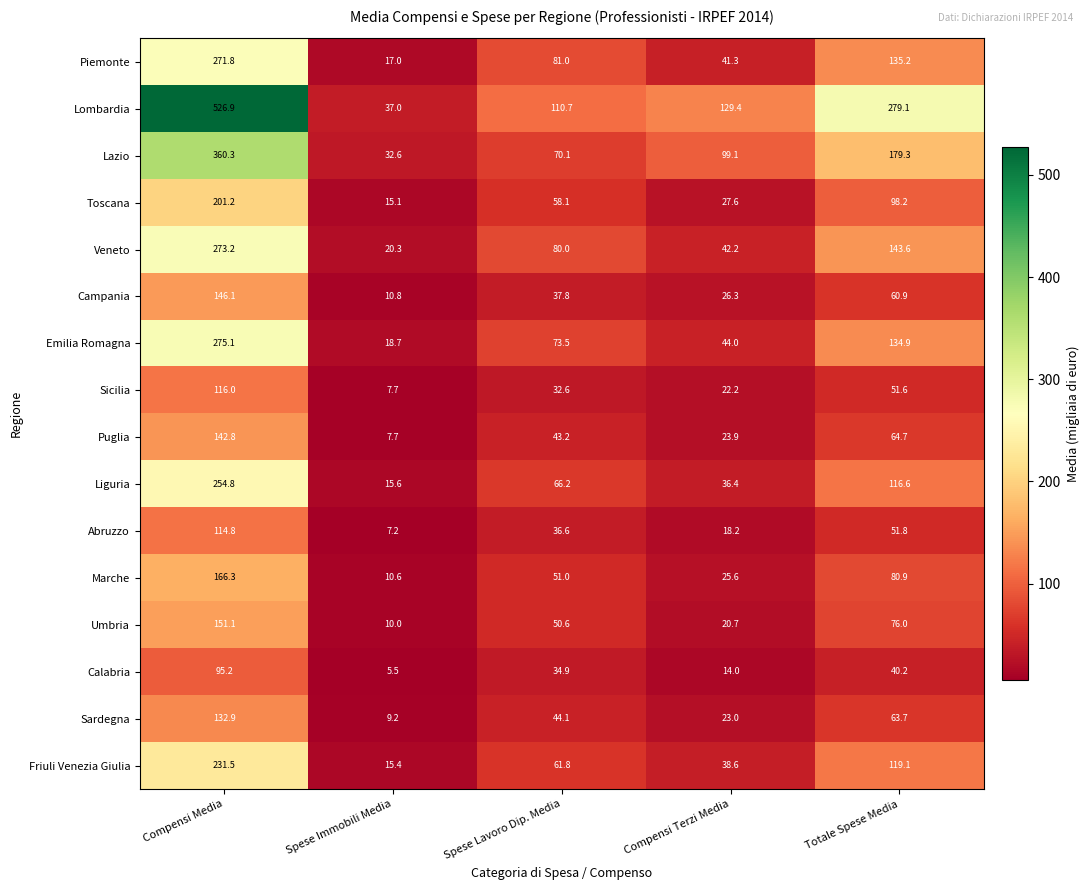

Between Spese Lavoro Dip. Media and Compensi Terzi Media, which series saw the biggest shift?

Piemonte